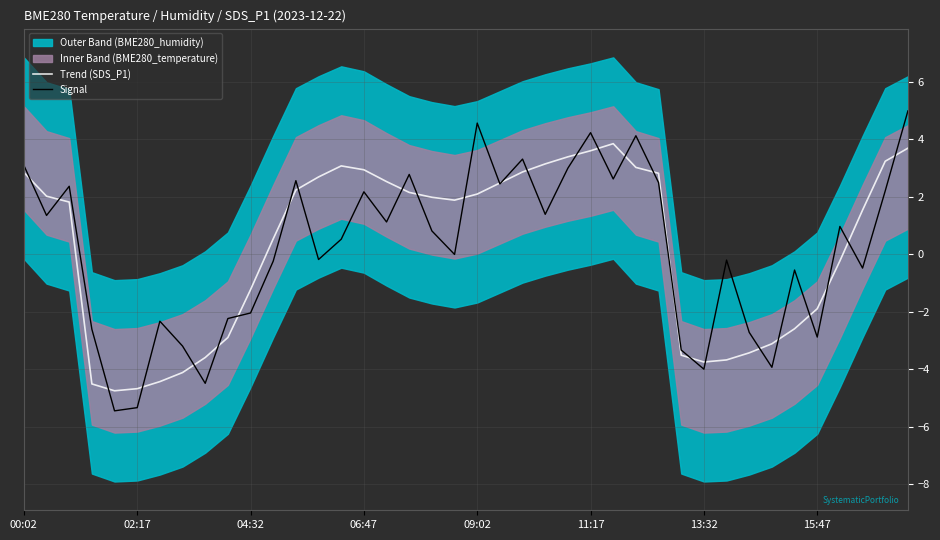

In Trend (SDS_P1), how many points are higher than both neighbors (excluding endpoints)?

2